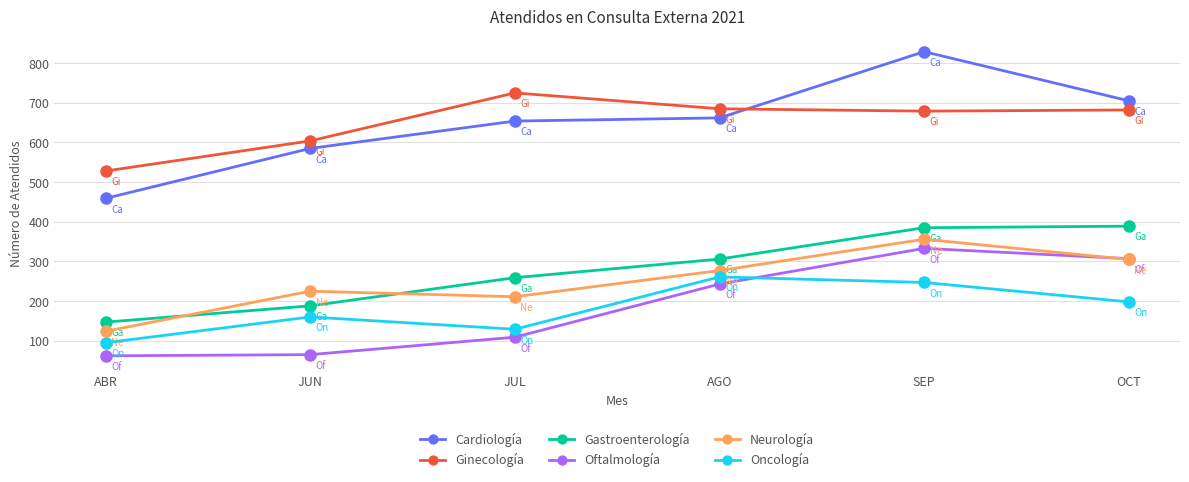

Reading left to right, extract all data points from this chart.

Cardiología: ABR=459	JUN=585	JUL=654	AGO=662	SEP=829	OCT=705
Ginecología: ABR=528	JUN=604	JUL=725	AGO=685	SEP=679	OCT=682
Gastroenterología: ABR=147	JUN=188	JUL=259	AGO=306	SEP=385	OCT=389
Oftalmología: ABR=62	JUN=65	JUL=109	AGO=243	SEP=333	OCT=307
Neurología: ABR=124	JUN=225	JUL=211	AGO=277	SEP=356	OCT=305
Oncología: ABR=95	JUN=160	JUL=129	AGO=261	SEP=247	OCT=198